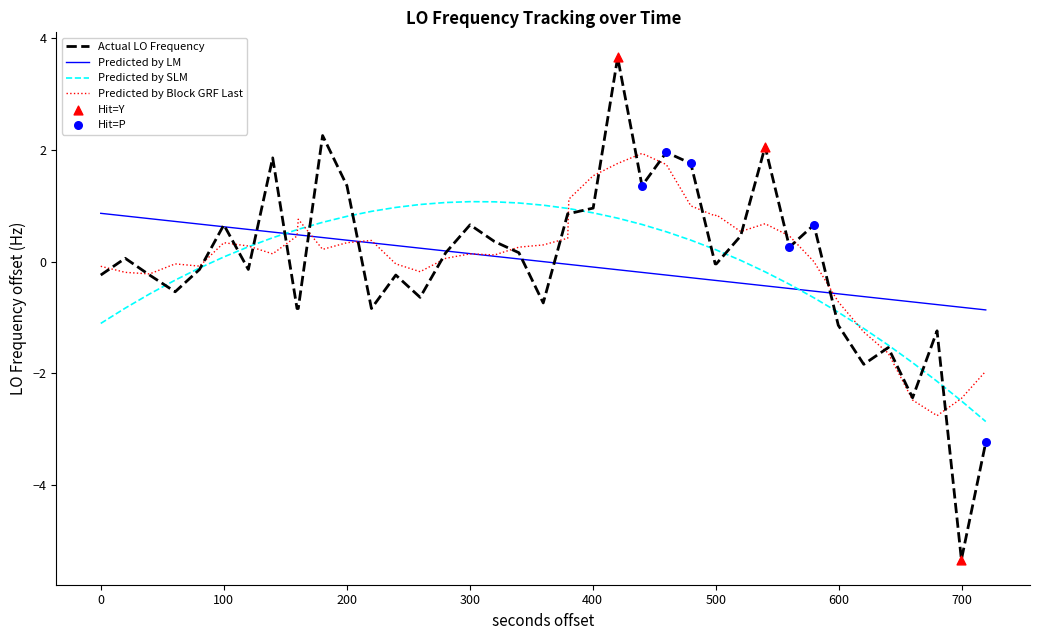

What is the maximum value shown in the chart?

3.7